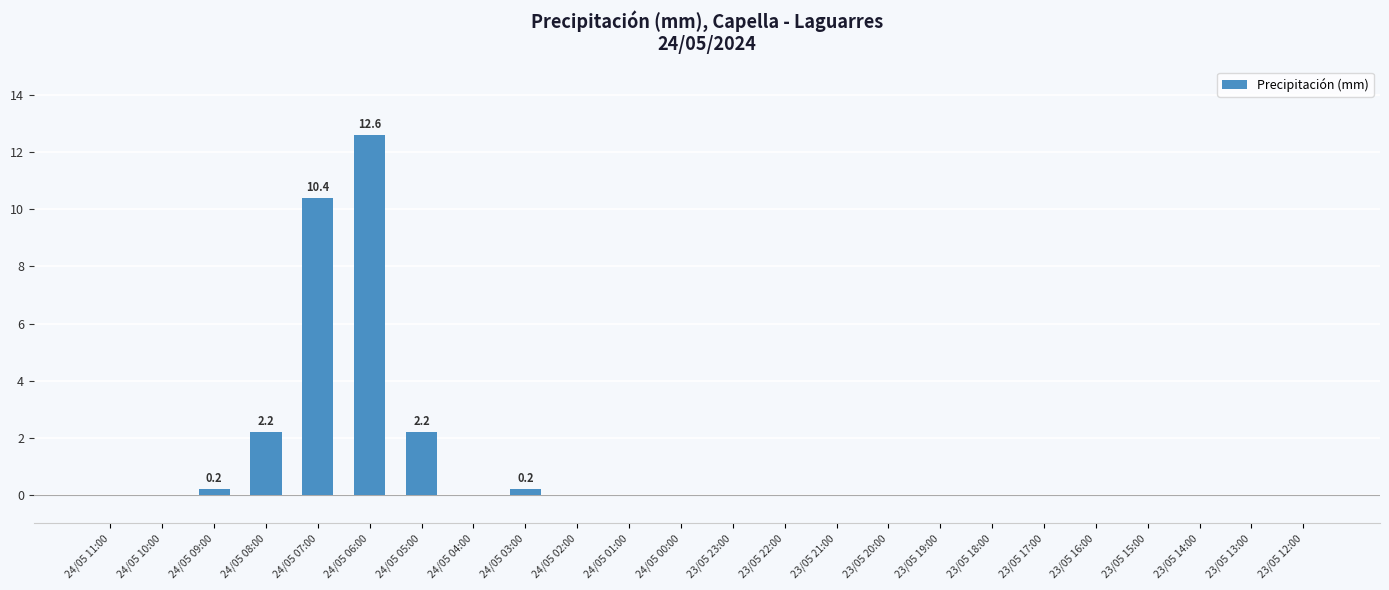

Are the bars horizontal?

No